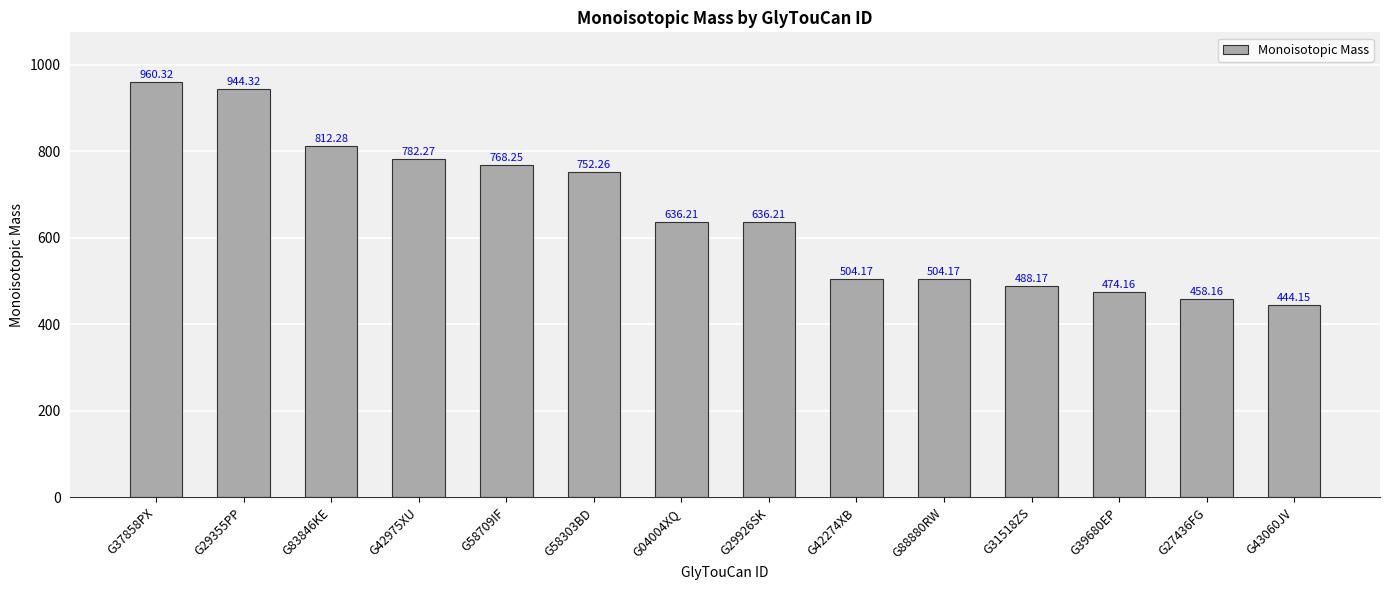

At which category does the chart reach its peak across all series?

G37858PX